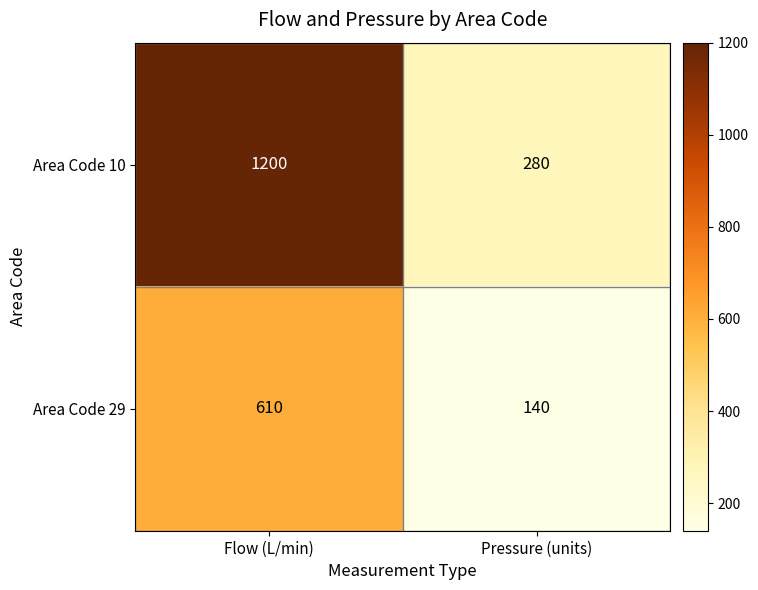

Is the value of Area Code 10 at Flow (L/min) greater than the value of Area Code 29 at Pressure (units)?

Yes